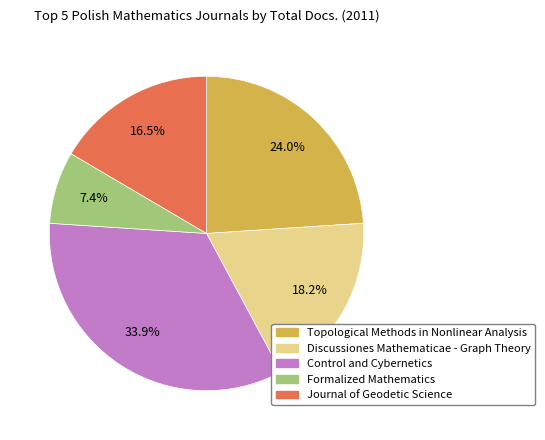

What is the ratio of the value at Formalized Mathematics to the value at Control and Cybernetics?

0.2